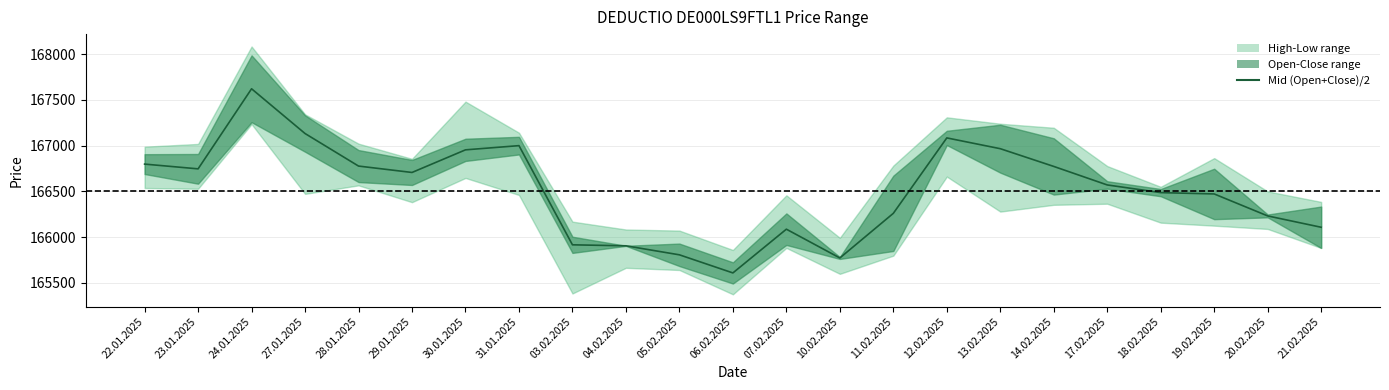

Reading left to right, what are all the values shown in this chart?

166798.5	166746.5	167622.5	167133.0	166777.0	166707.0	166954.5	167000.5	165915.5	165904.5	165806.0	165608.0	166086.5	165771.5	166260.0	167085.0	166967.0	166773.0	166570.5	166486.5	166472.0	166231.5	166107.5